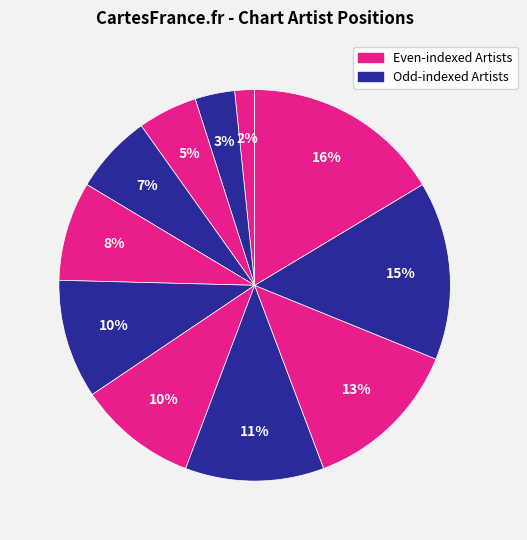

To the nearest percent, what is the average slice percentage?

9%